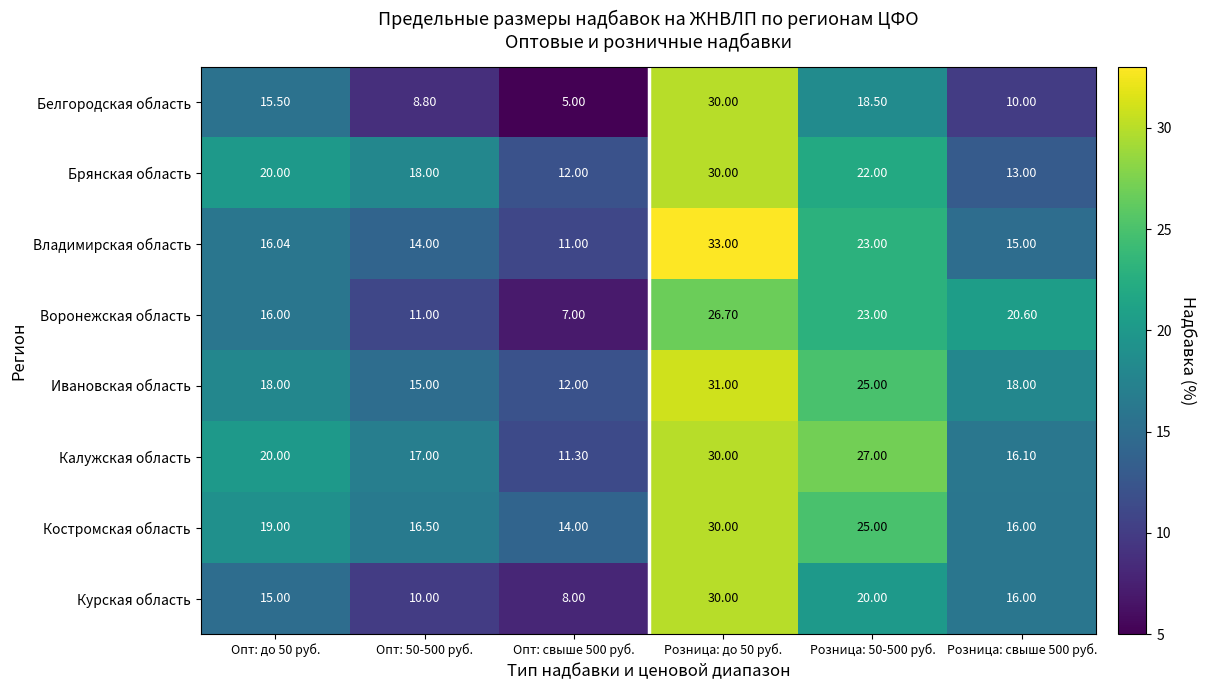

What is the total value across all series at Розница: до 50 руб.?

240.7